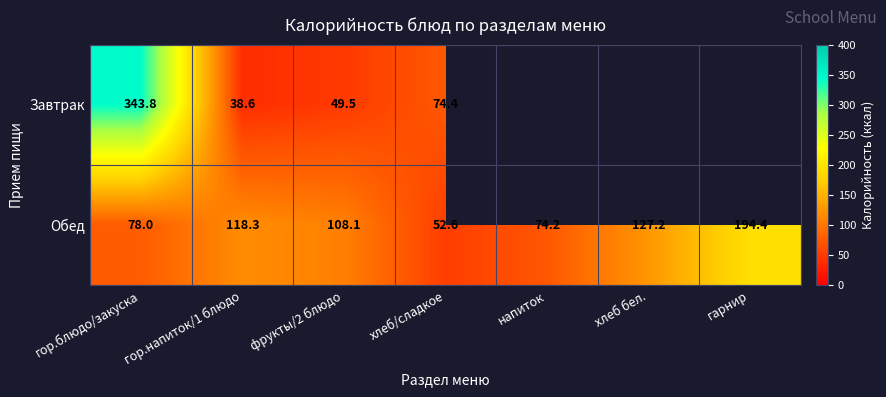

True or false: Завтрак has a value of 49.5 at фрукты/2 блюдо.

True